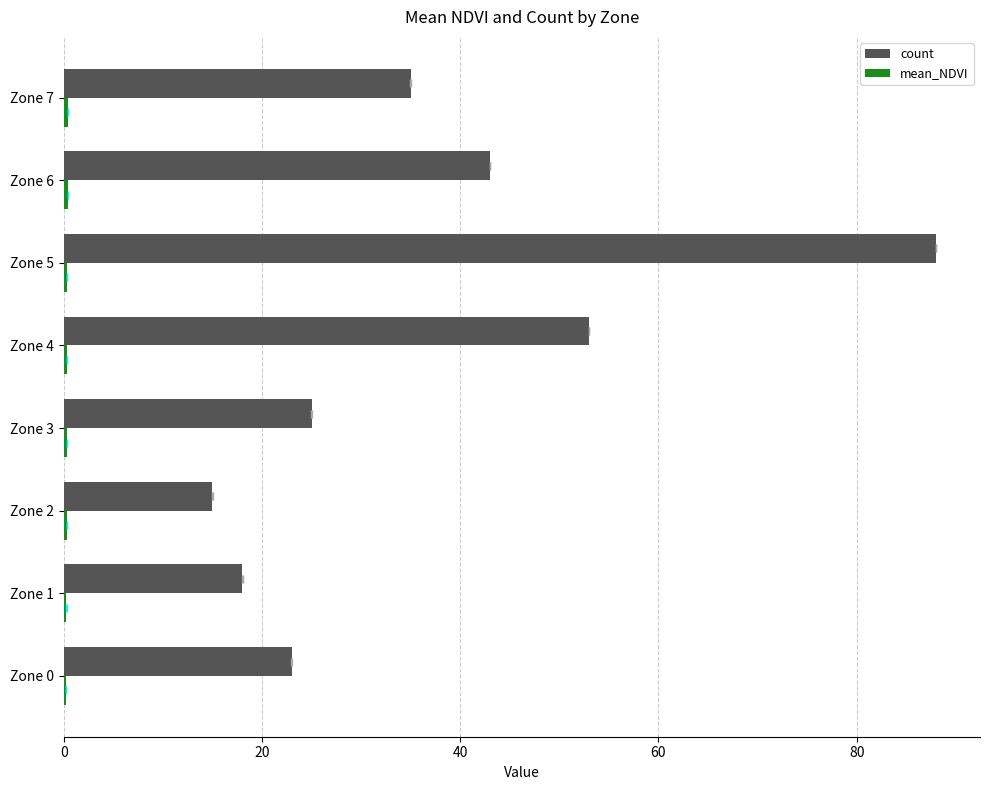

What are all the series names shown in the legend?

count, mean_NDVI